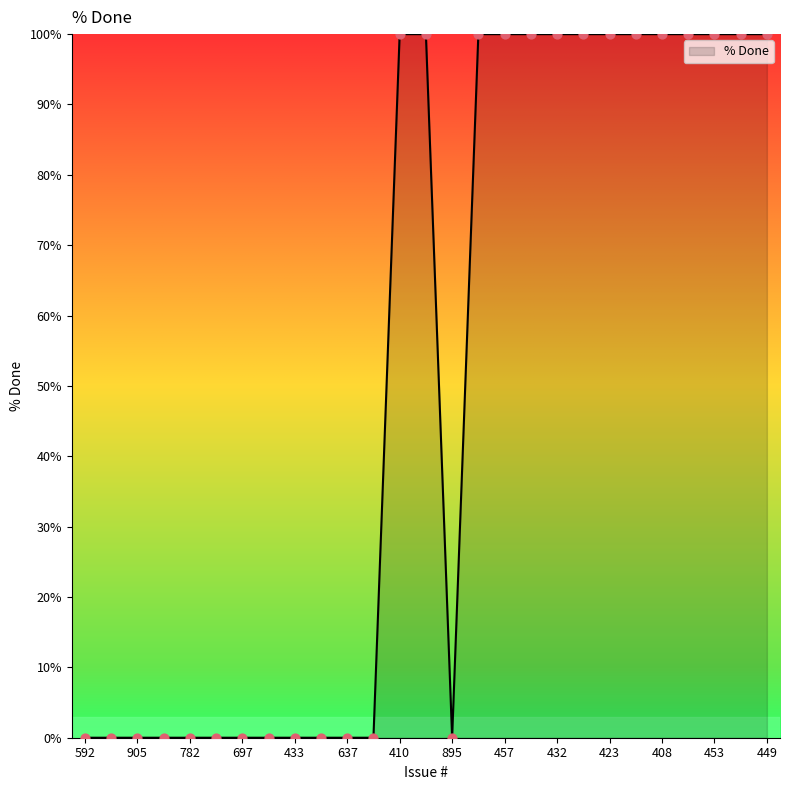

What is the difference between the maximum and minimum values?

100